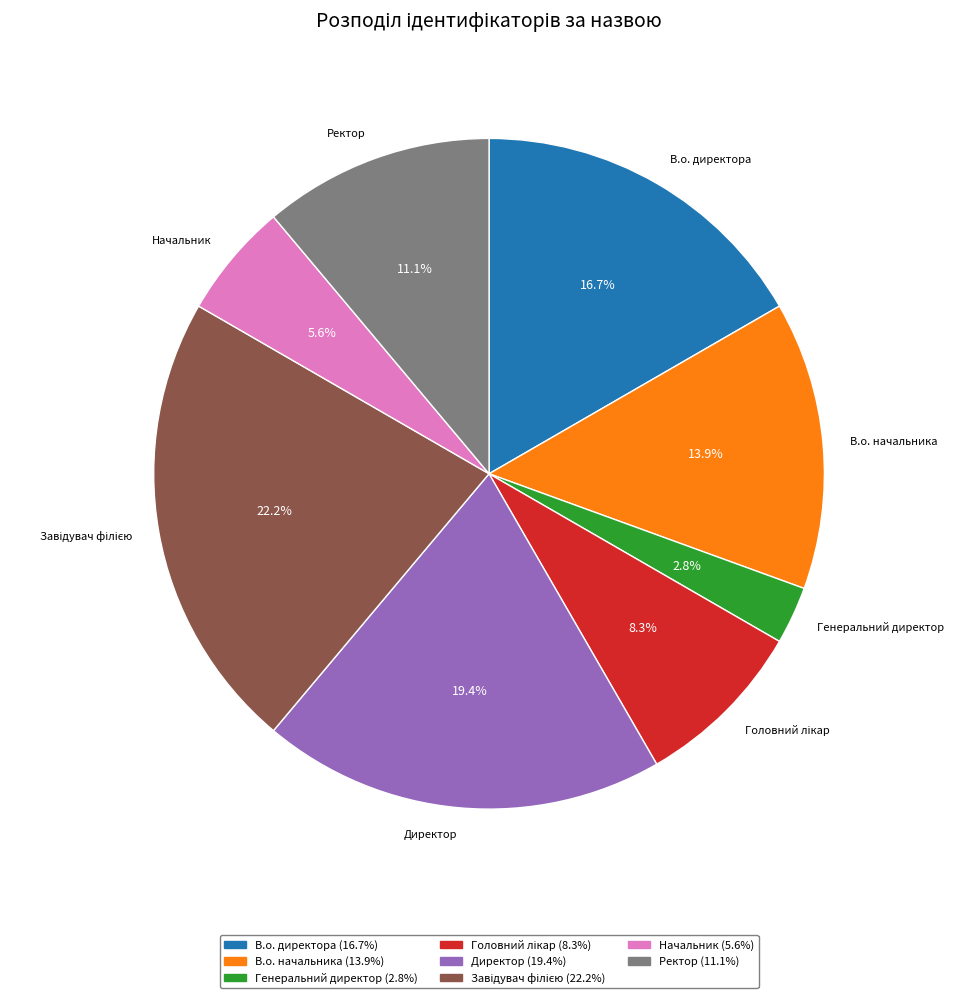

To the nearest percent, what percentage of the pie is Ректор?

11%